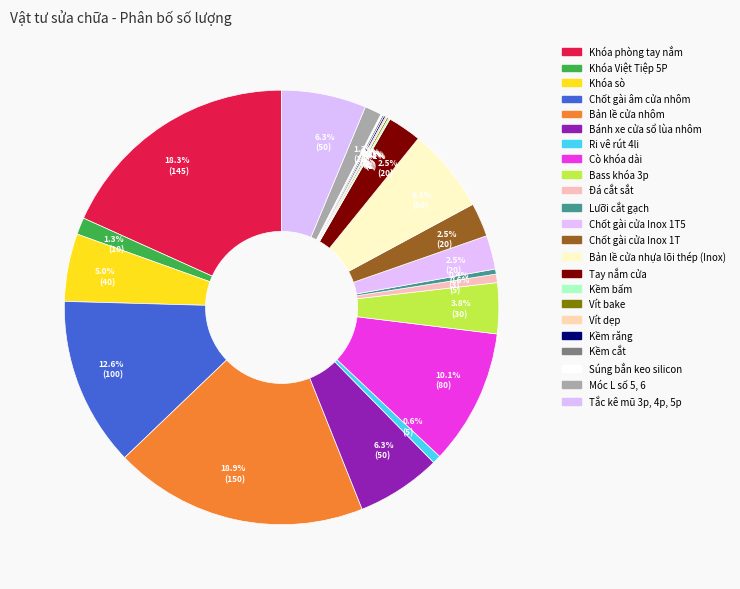

Which category has the biggest portion of the pie?

Bản lề cửa nhôm